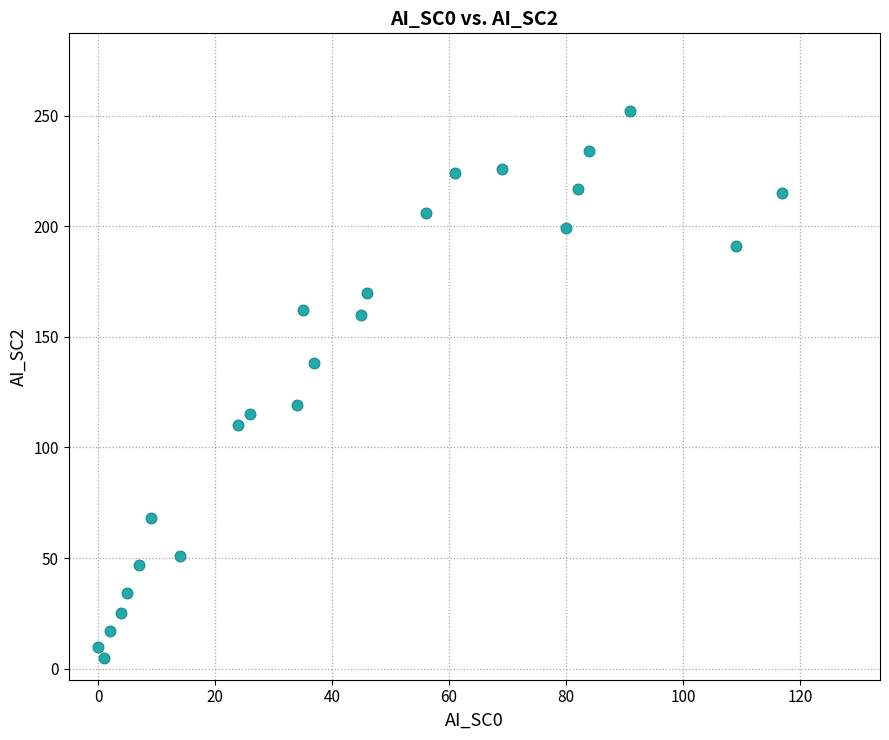

What is the range of Y values (max minus min)?

247